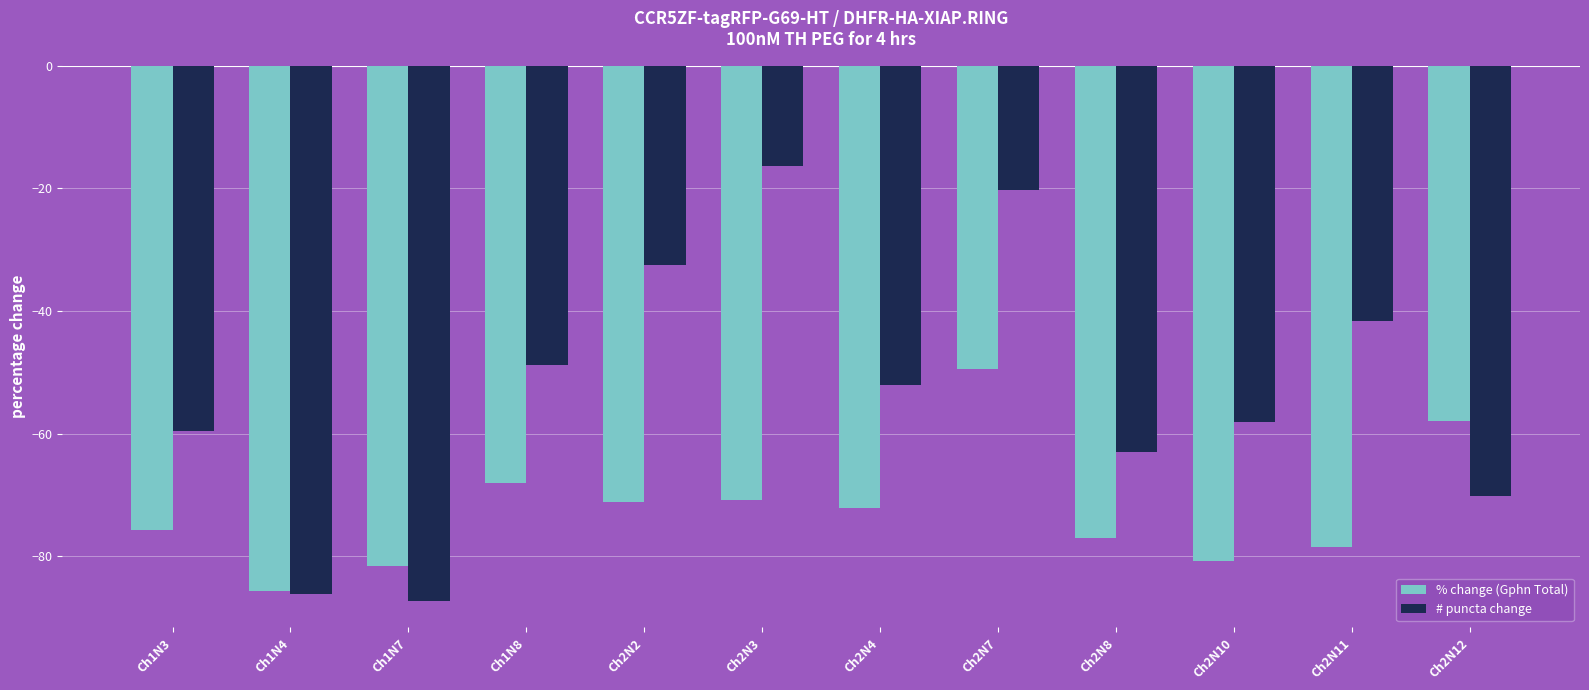

How many bars are there in total?

24